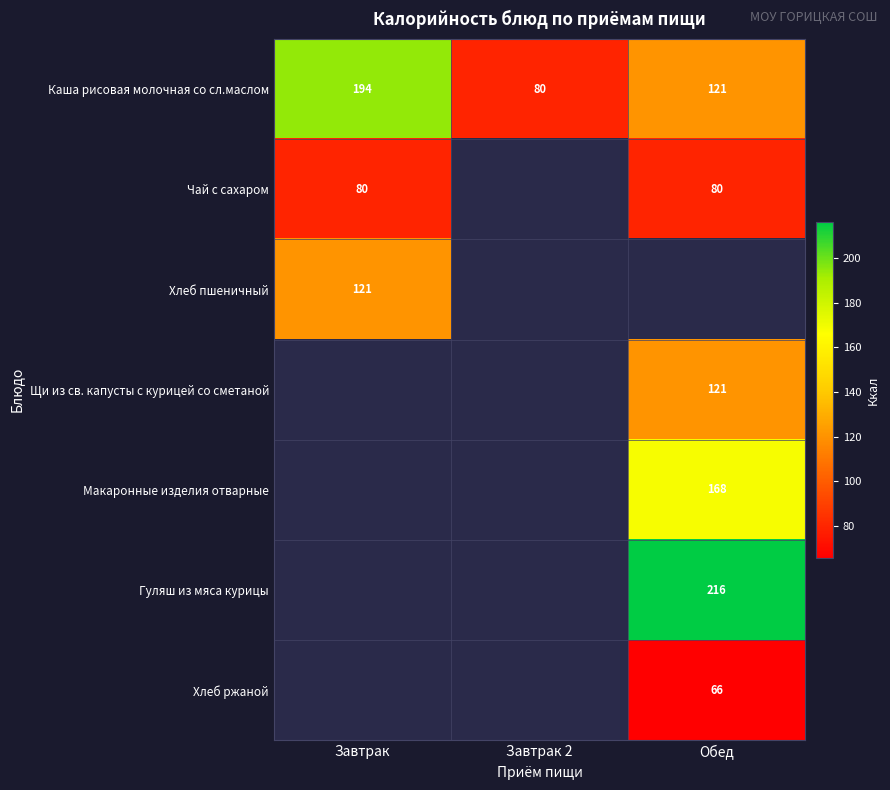

Between Завтрак and Обед, which is larger?

Завтрак